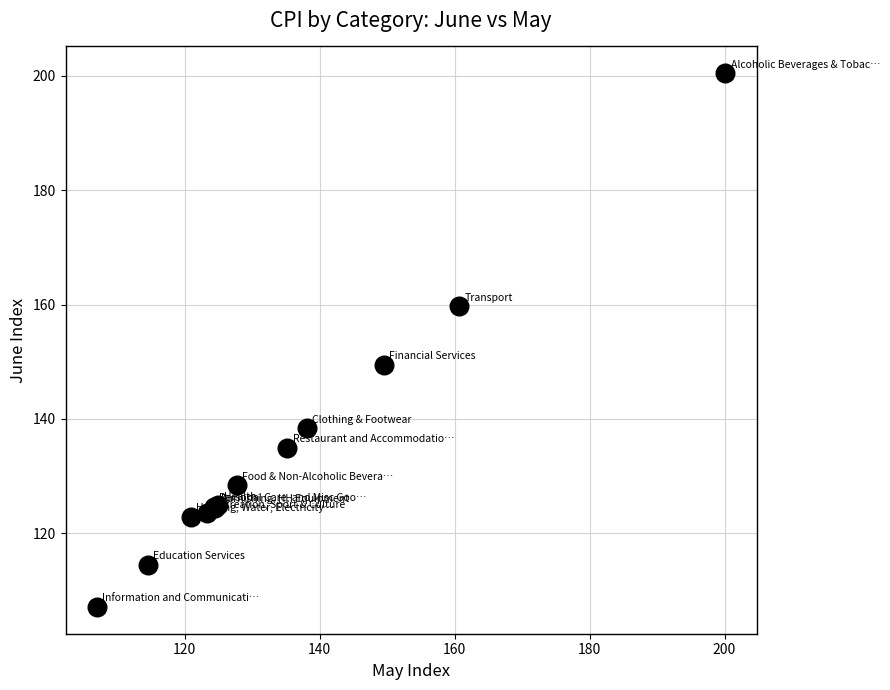

What Y value in the scatter plot is closest to 153?

149.5